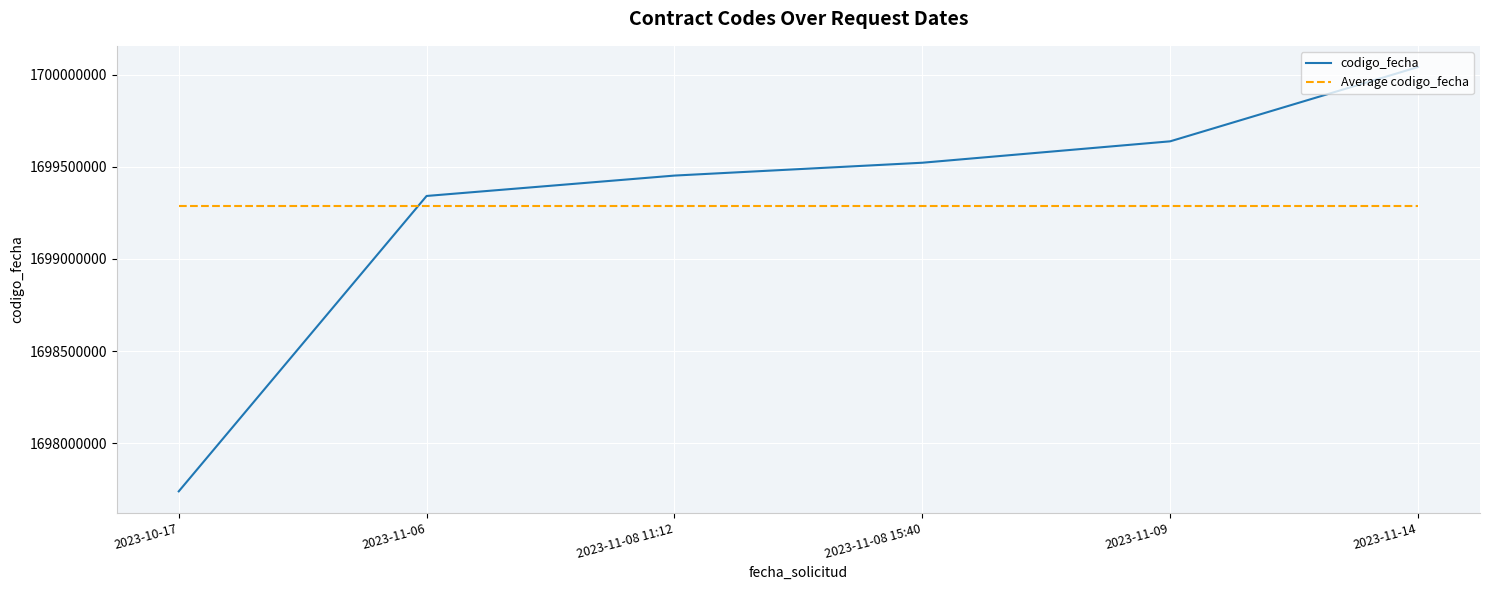

Between 2023-10-17 and 2023-11-06, which series saw the biggest shift?

codigo_fecha